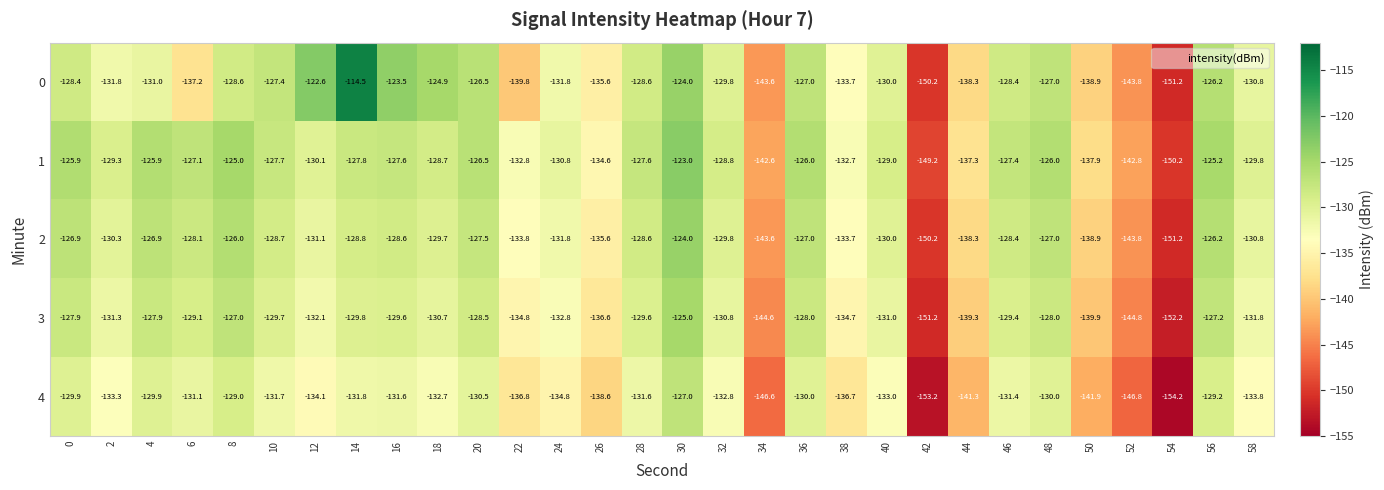

At which category is the sum across all series the highest?

30